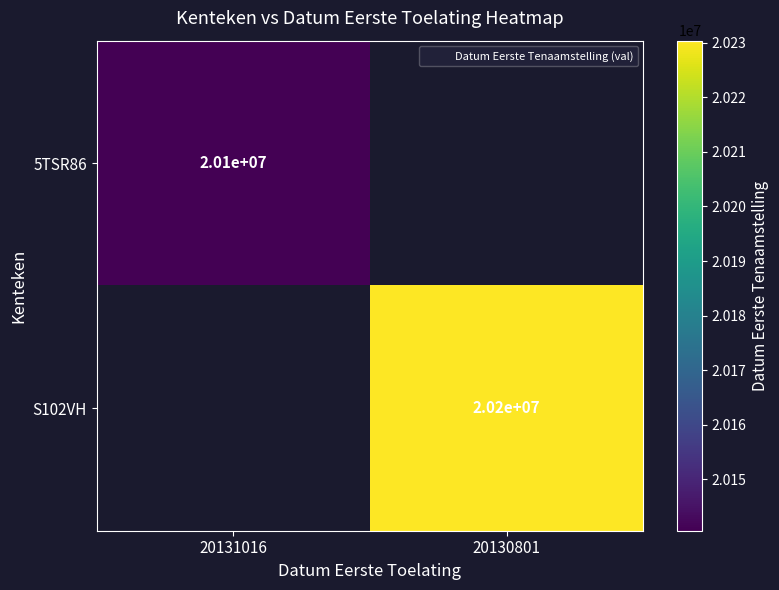

Rank the series by their average value, from lowest to highest.

5TSR86, S102VH